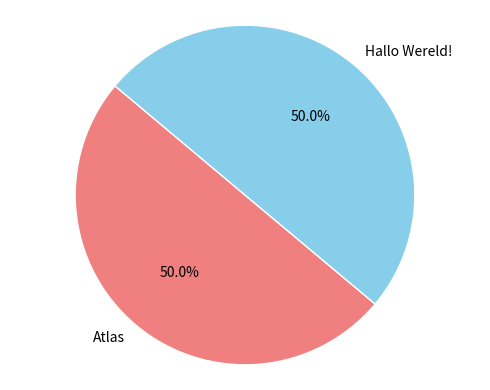

How many slices are in this pie chart?

2